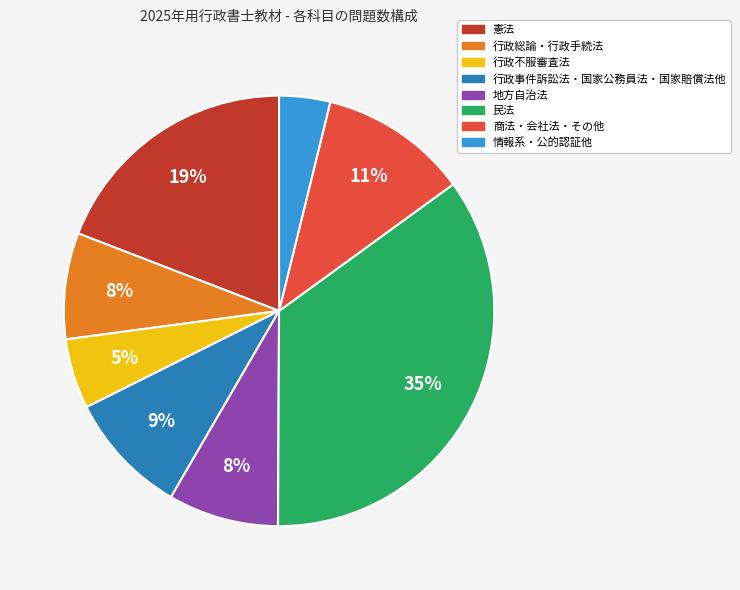

What percentage is the 民法 slice, to the nearest percent?

35%